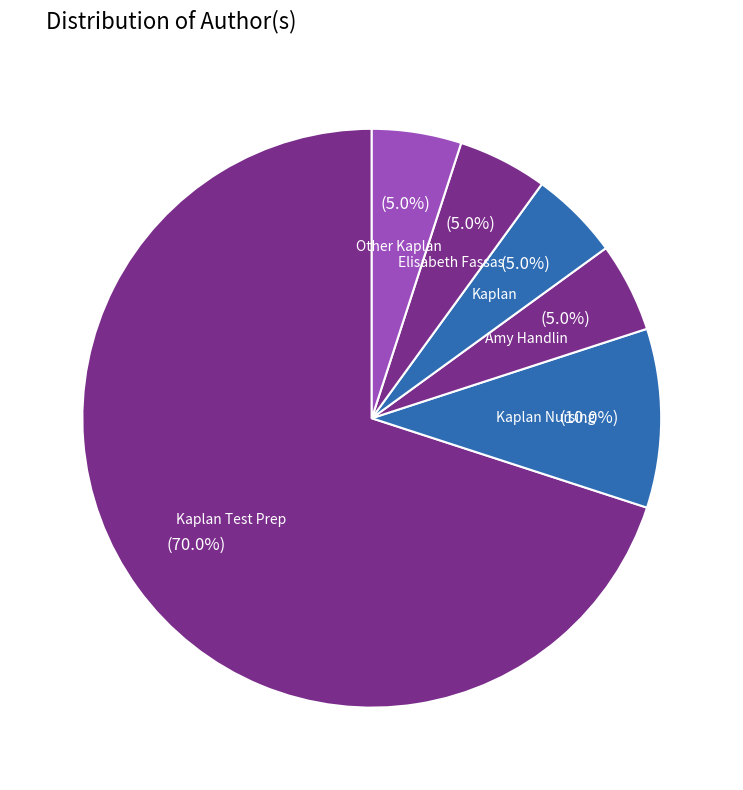

How many segments does this pie chart have?

6